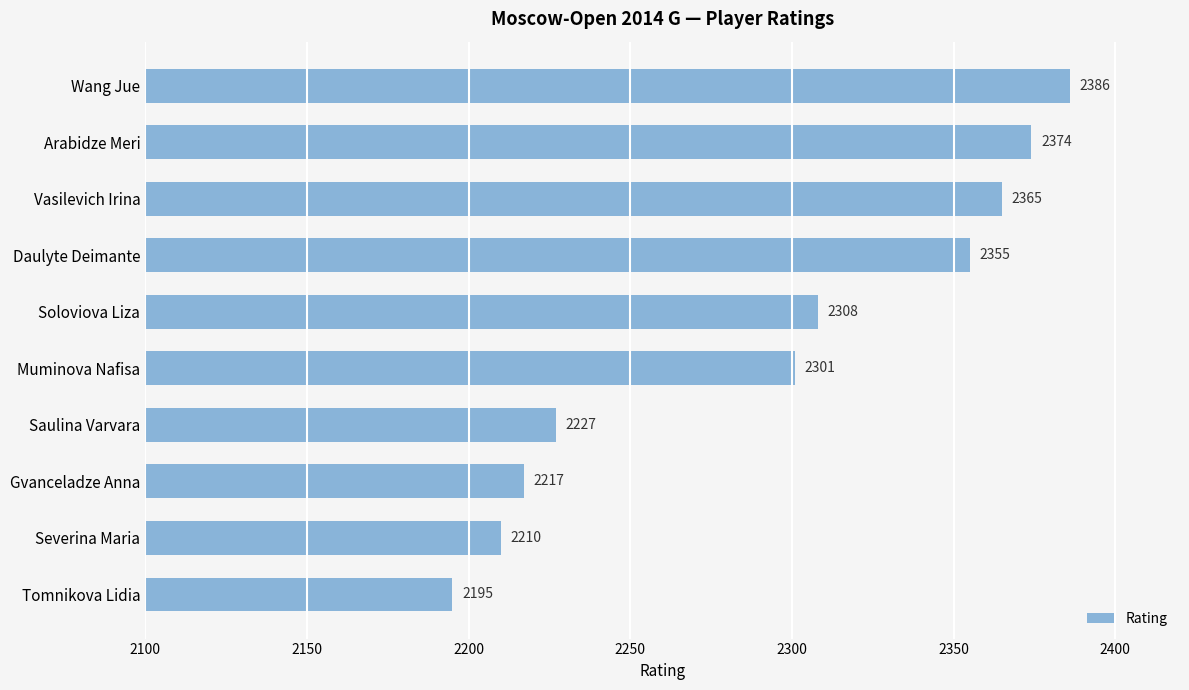

Reading top to bottom, list all the values displayed in this chart.

Wang Jue=2386	Arabidze Meri=2374	Vasilevich Irina=2365	Daulyte Deimante=2355	Soloviova Liza=2308	Muminova Nafisa=2301	Saulina Varvara=2227	Gvanceladze Anna=2217	Severina Maria=2210	Tomnikova Lidia=2195